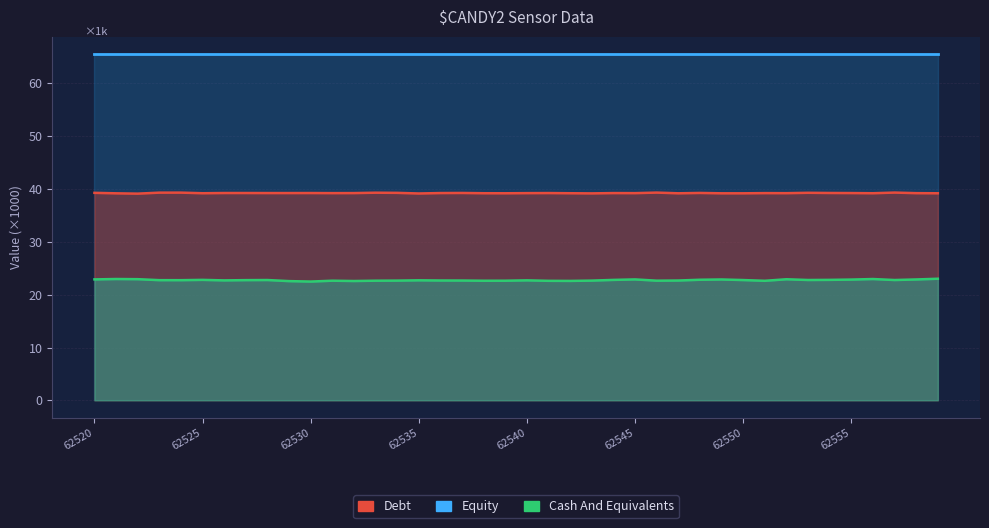

Is the value of Debt at 24 greater than the value of Equity at 33?

No